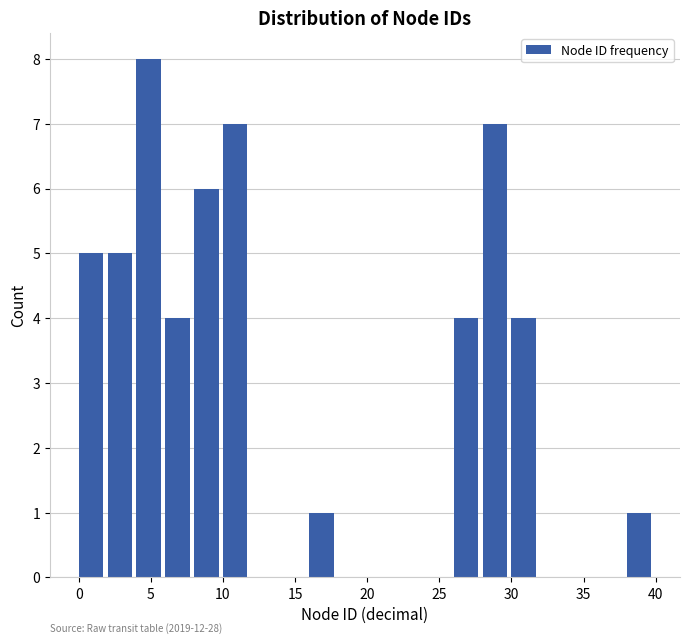

Over which range of the x-axis is the bar tallest?

4 to 6